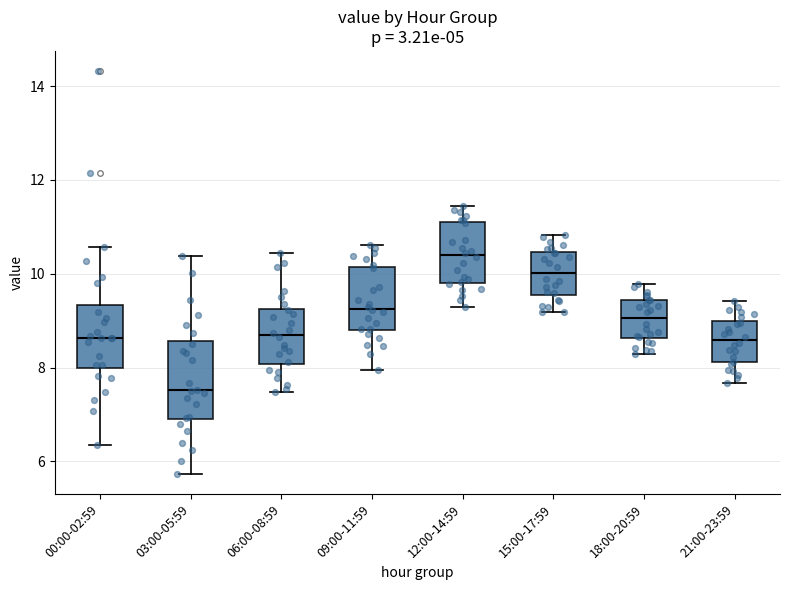

Which box has the highest median line?

12:00-14:59